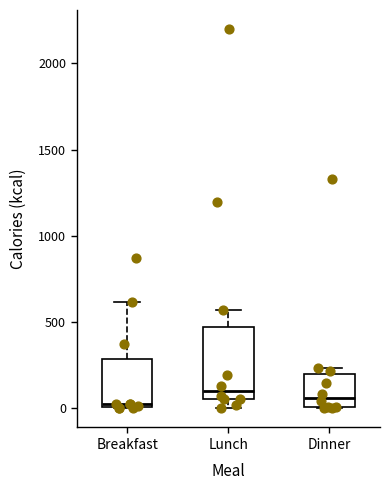

Where does the median line of the box for Dinner sit on the y-axis? The values are not printed on the chart, so give them approximately, as read against the axis.

50